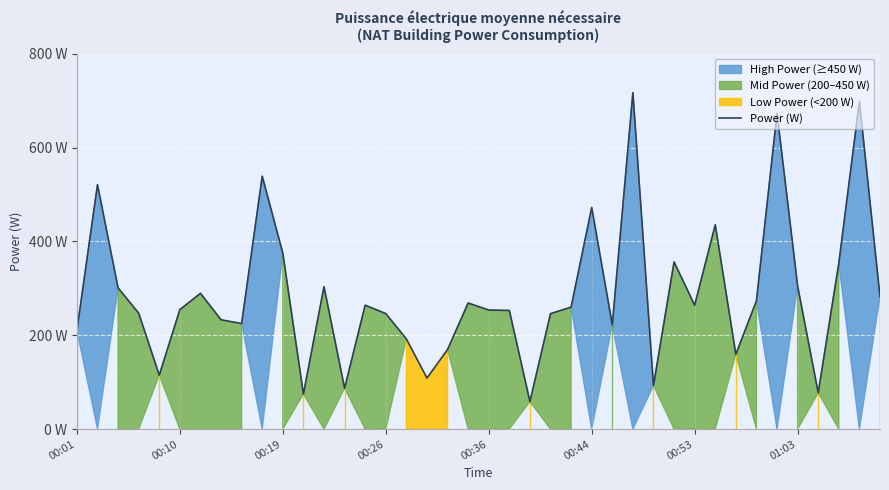

What is the value of the 4th point from the left?

247.1